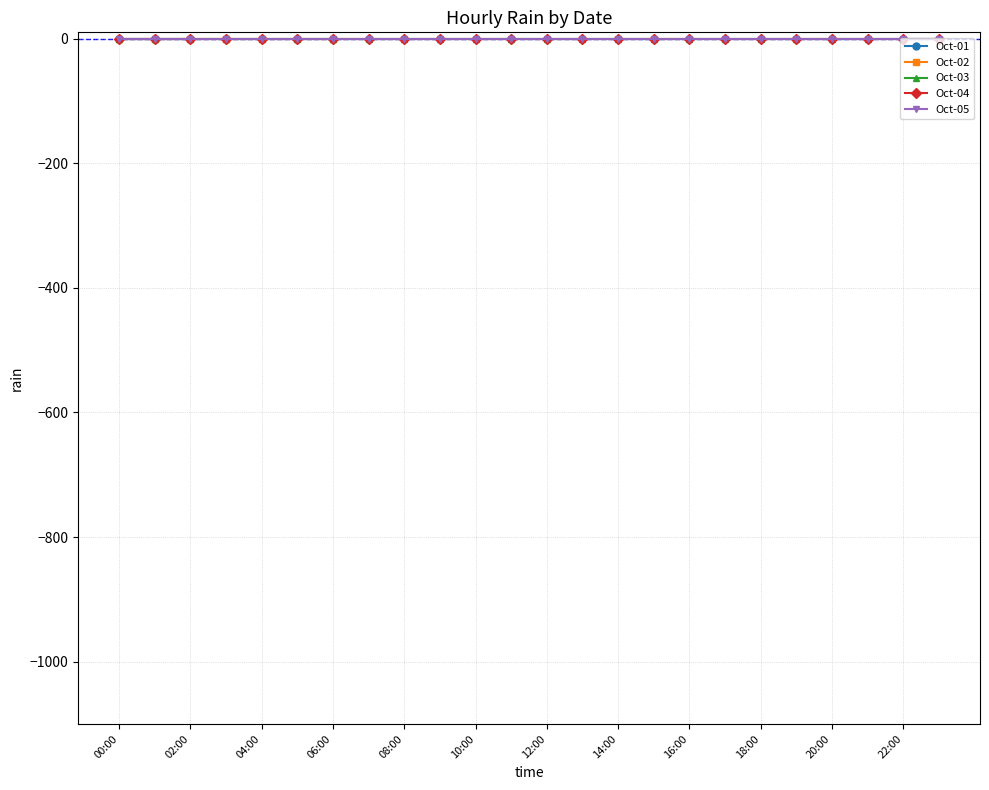

Reading left to right, list all the values displayed in this chart.

Oct-01: 0	0	0	-999	-999	-999	-999	-999	-999	-999	-999	-999	-999	-999	-999	-999	-999	-999	-999	-999	-999	-999	-999	-999
Oct-02: 0	0	0	0	0	0	0	-999	-999	-999	-999	-999	-999	-999	-999	-999	-999	-999	-999	-999	-999	-999	-999	-999
Oct-03: 0	0	0	0	0	0	0	0	0	0	0	0	0	0	0	0	0	0	0	0	0	0	0	0
Oct-04: 0	0	0	0	0	0	0	0	0	0	0	0	0	0	0	0	0	0	0	0	0	0	0	0
Oct-05: 0	0	0	0	0	0	0	0	0	0	0	0	0	0	0	0	0	0	0	0	0	0	0	0